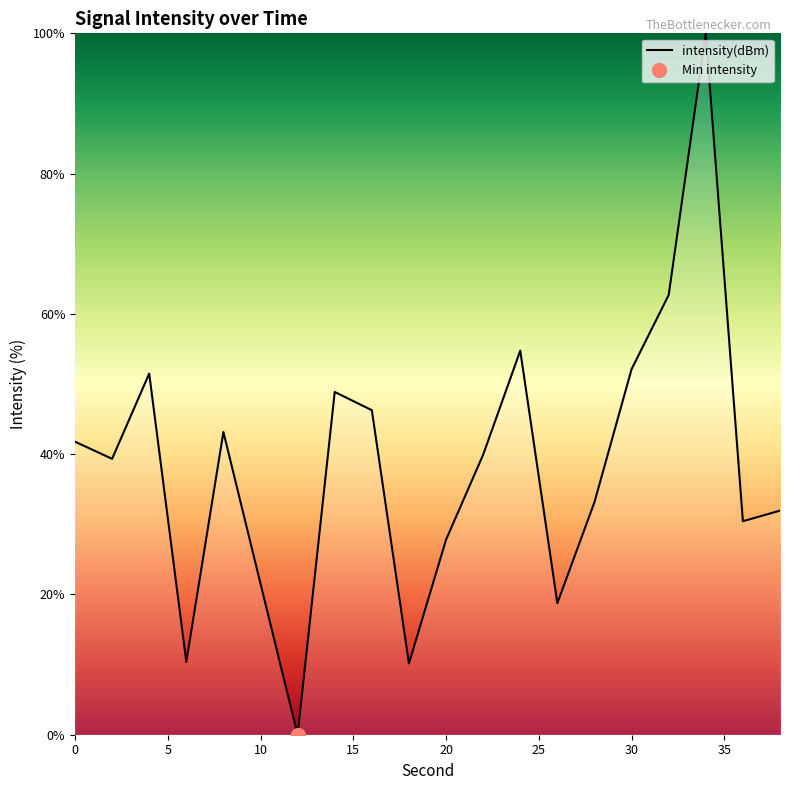

How many values are above zero?

19